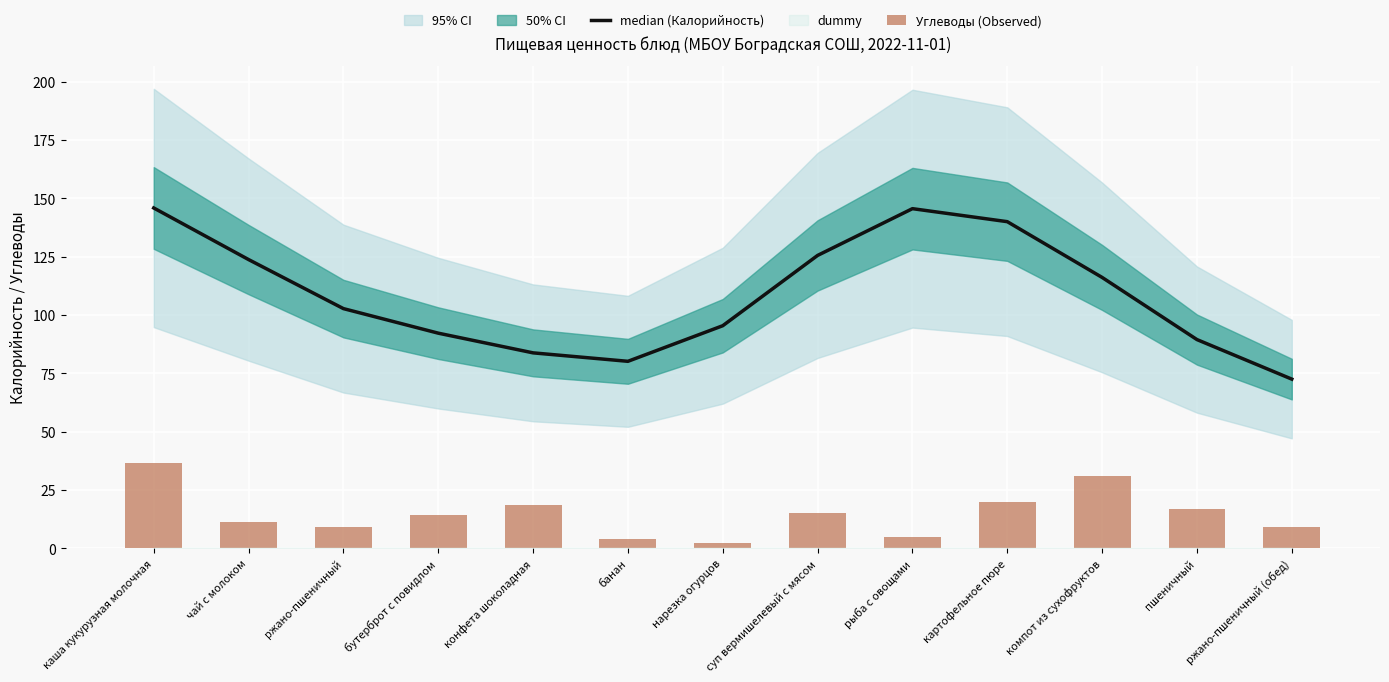

What is the spread (max minus min) of values at каша кукурузная молочная?

109.5